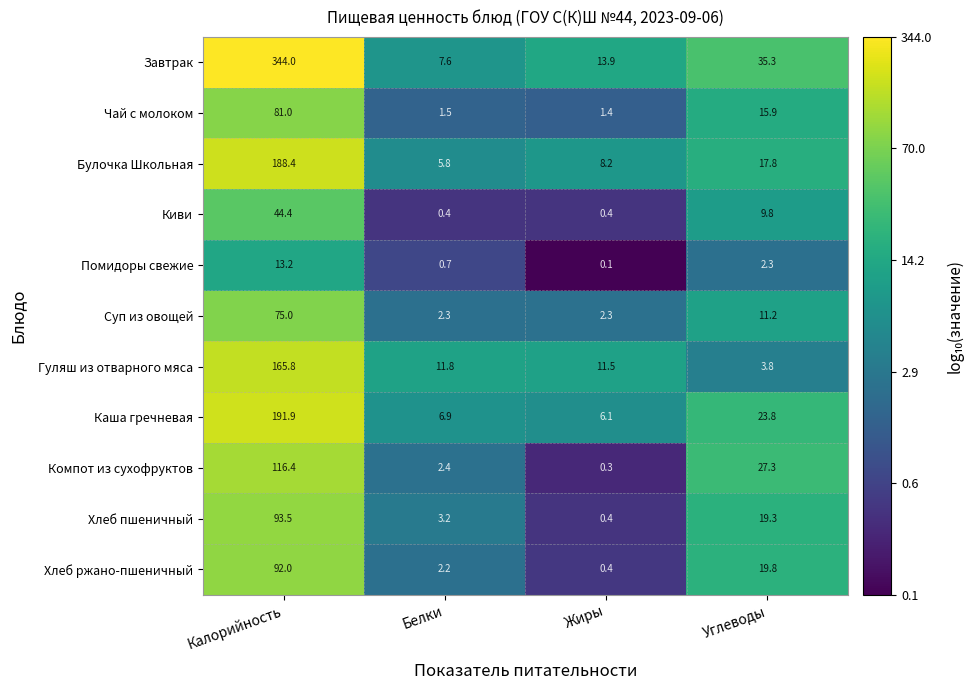

At which category does the chart reach its minimum across all series?

Жиры